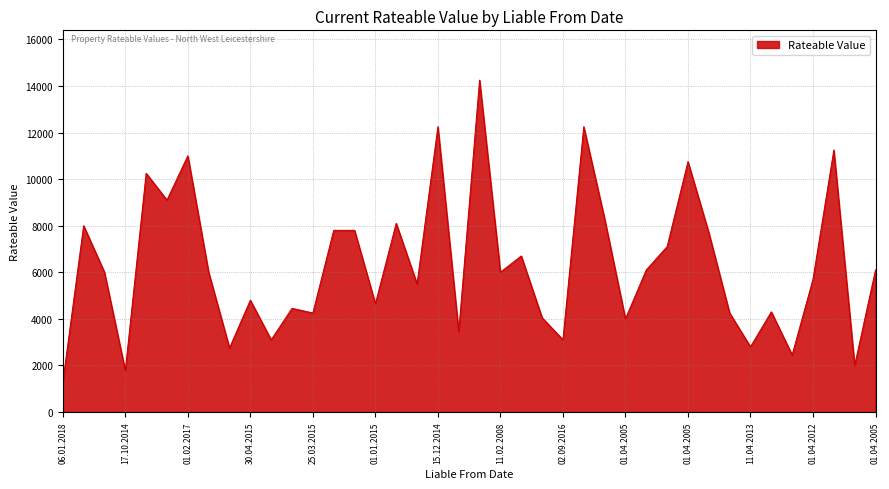

What is the difference between the maximum and minimum values?

12975